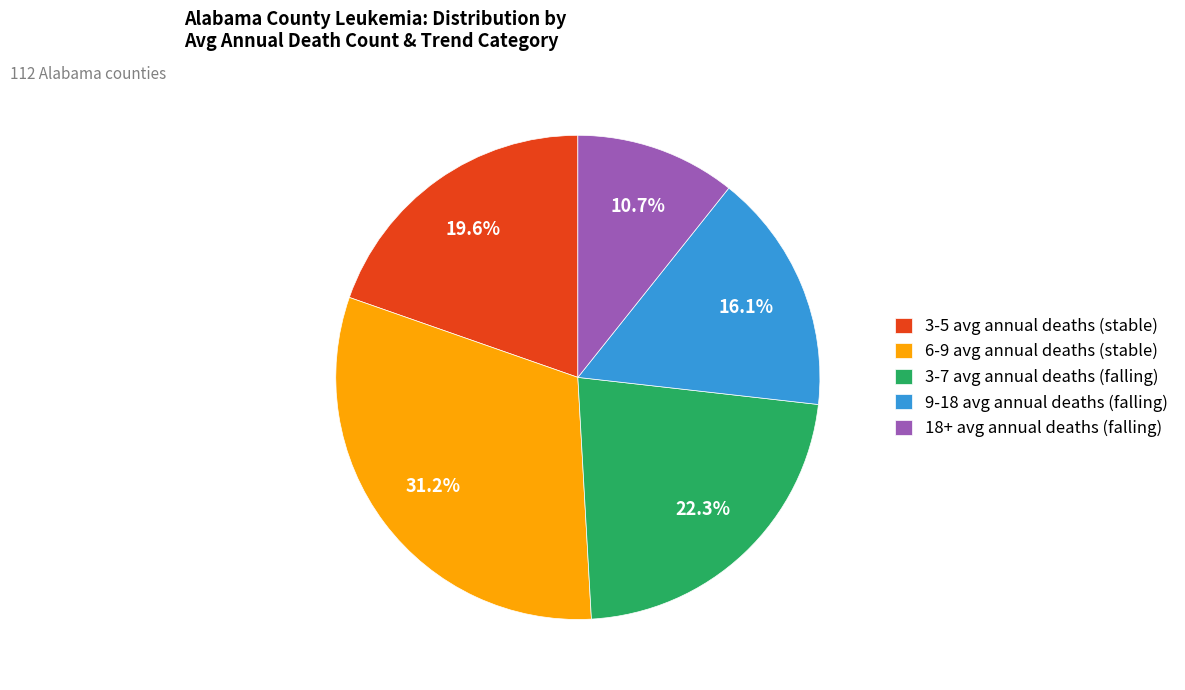

Is there a majority slice in this chart?

No